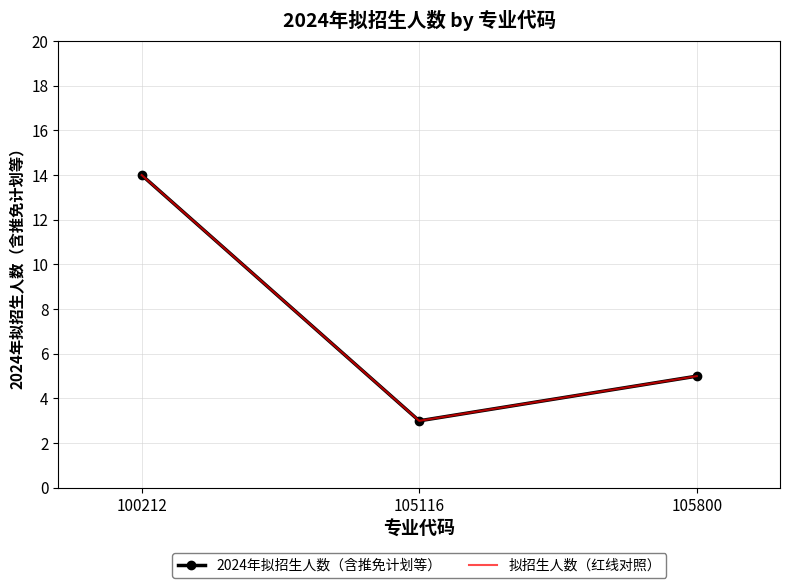

Rank the series at 100212 from lowest to highest value.

2024年拟招生人数（含推免计划等）, 拟招生人数（红线对照）